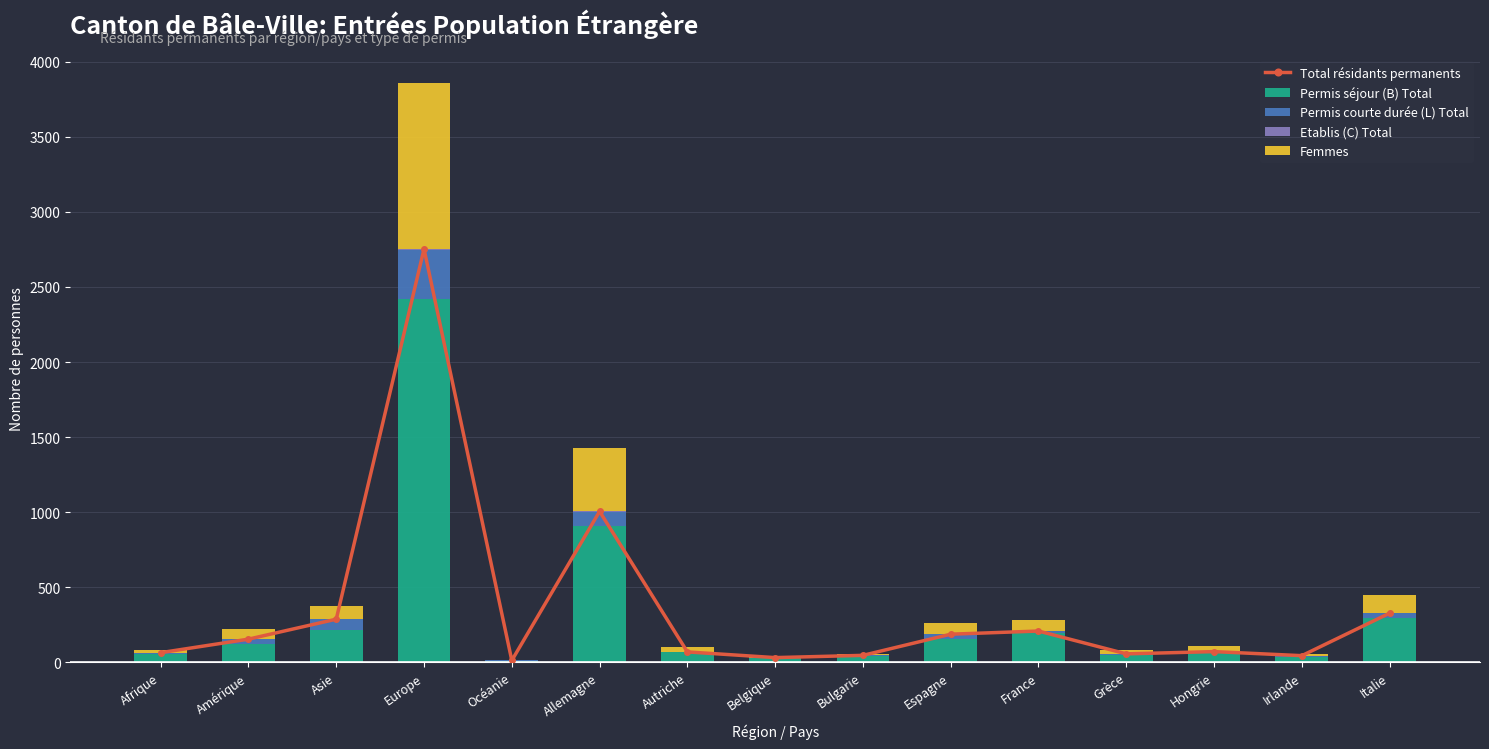

List the series in order of their peak value, highest first.

Total résidants permanents, Permis séjour (B) Total, Femmes, Permis courte durée (L) Total, Etablis (C) Total